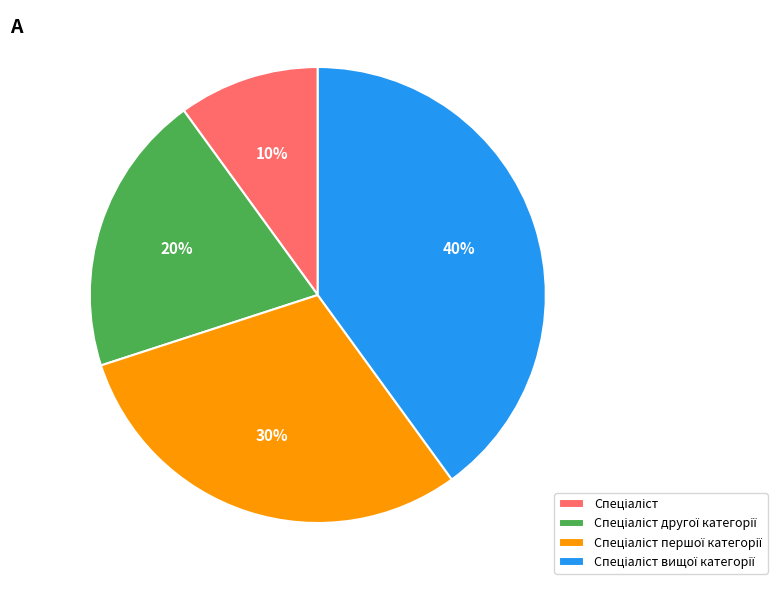

To the nearest percent, what is the average slice percentage?

25%